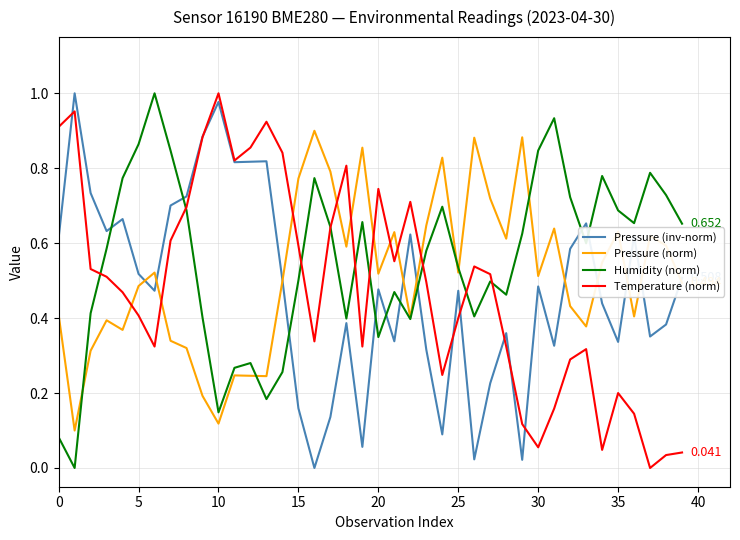

True or false: Humidity (norm) and Temperature (norm) cross at least once.

True